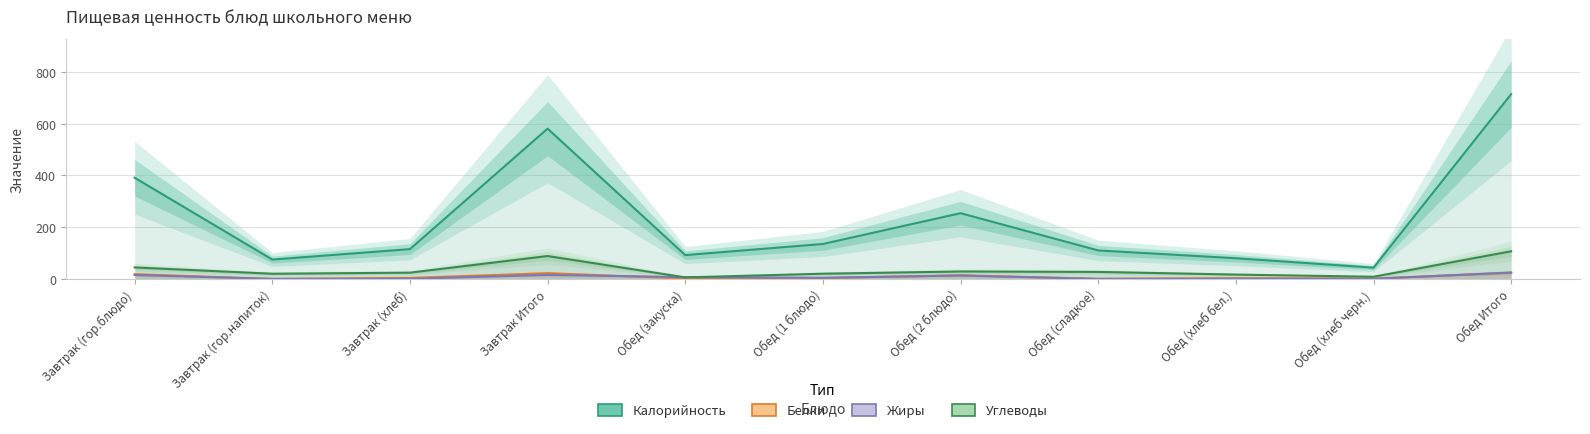

Which series has the largest total across all categories?

Калорийность